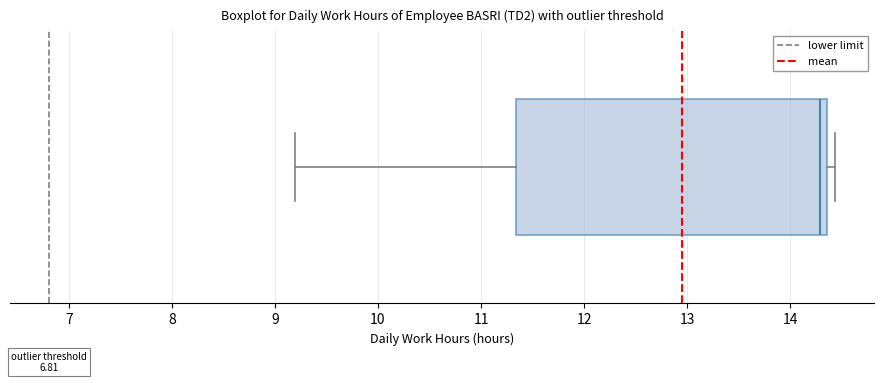

Read this box plot against the x-axis: the position of the median line, the range covered by the box, and the ends of both whiskers. The values are not printed on the chart, so give them approximately, as read against the axis.

median 14.3, box 11.3 to 14.4, whiskers 9.2 to 14.4 (just right of the box's right edge)